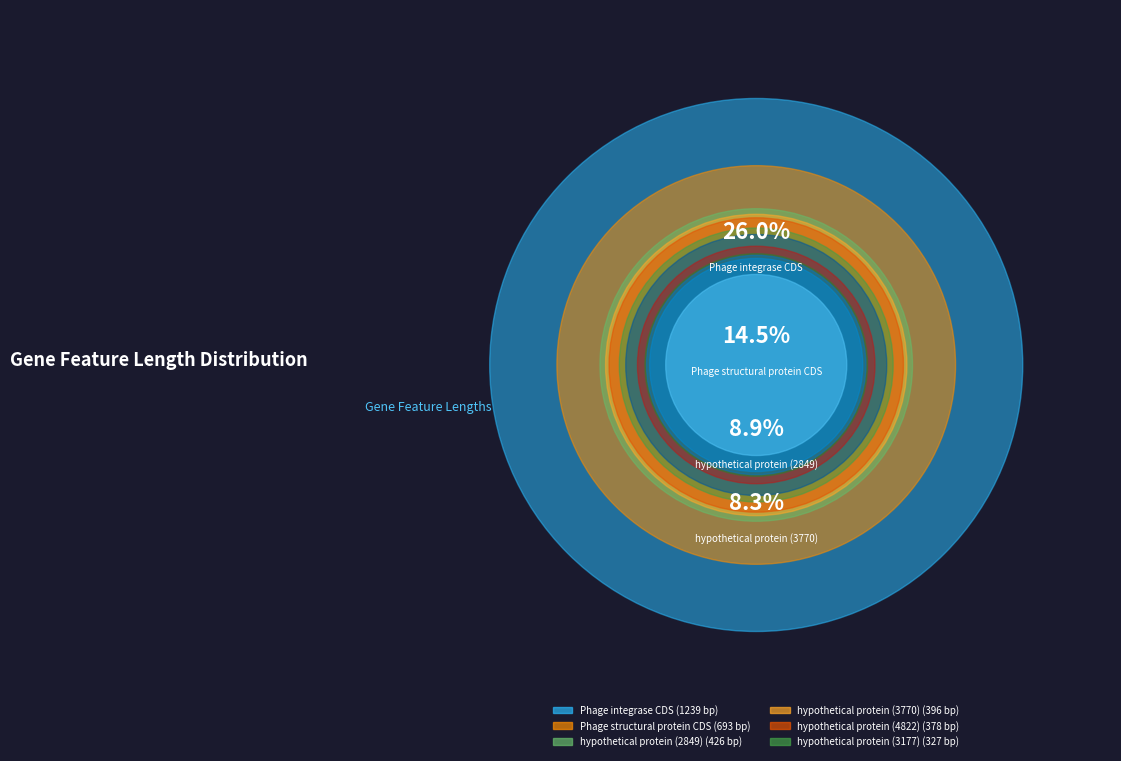

To the nearest percent, what percentage of the pie is hypothetical protein (4822)?

8%